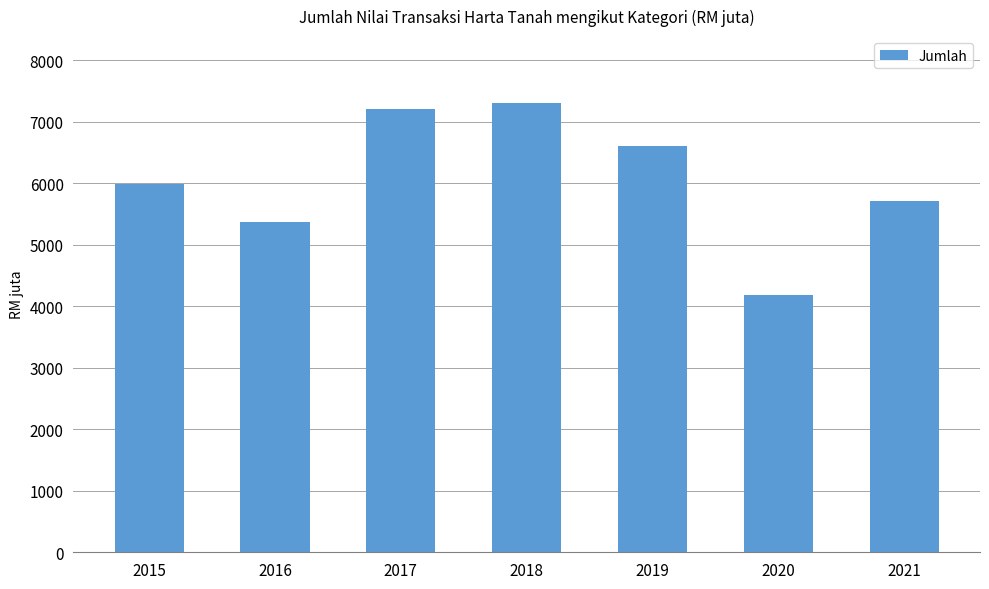

Which category has the highest value across all series?

2018